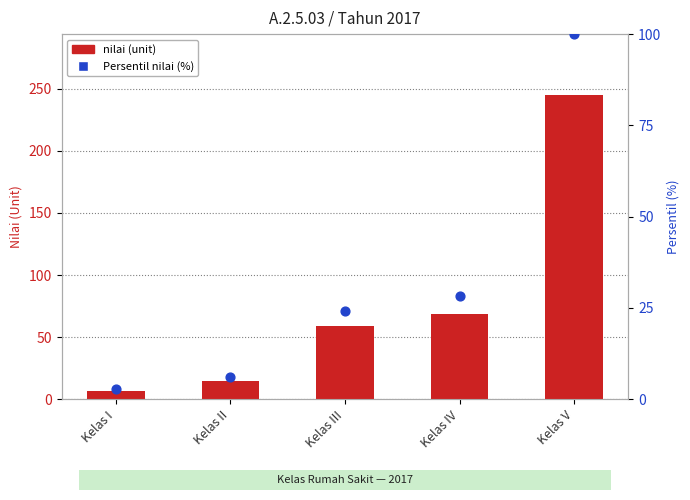

Which series reaches the maximum Y coordinate?

nilai (unit)